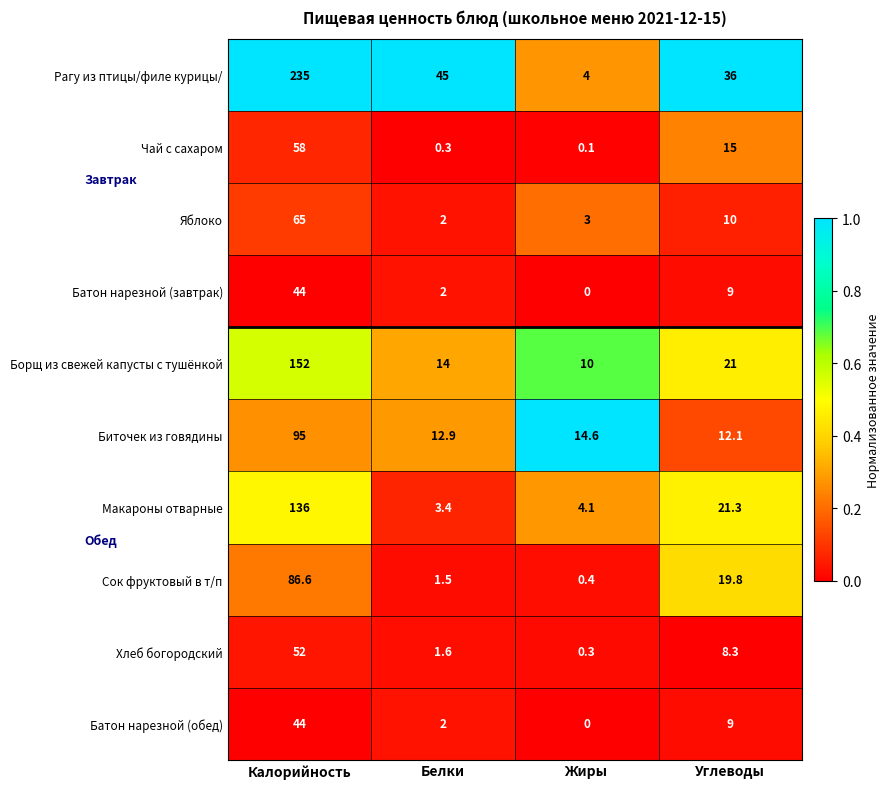

The Сок фруктовый в т/п series shows 0.7 at Белки. True or false?

False